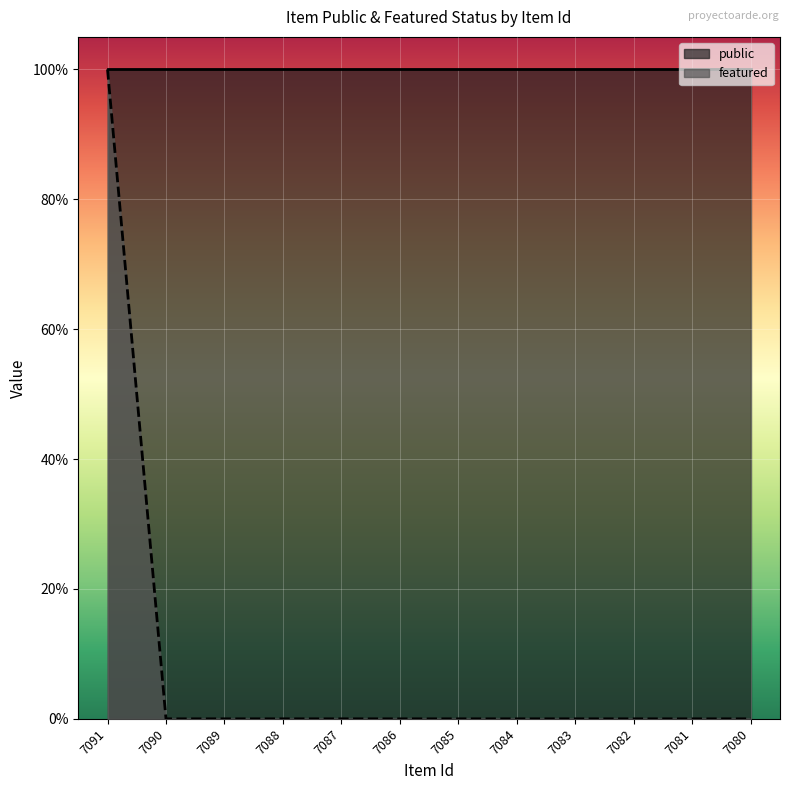

True or false: there are more than 2 points higher than both neighbors.

False